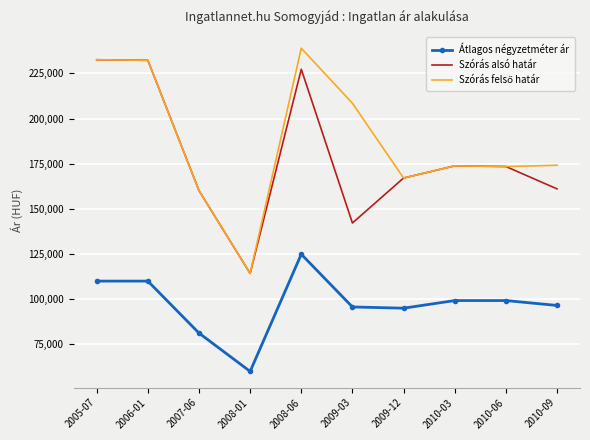

What is the difference between the second highest and second lowest values in the Szórás alsó határ series?

90068